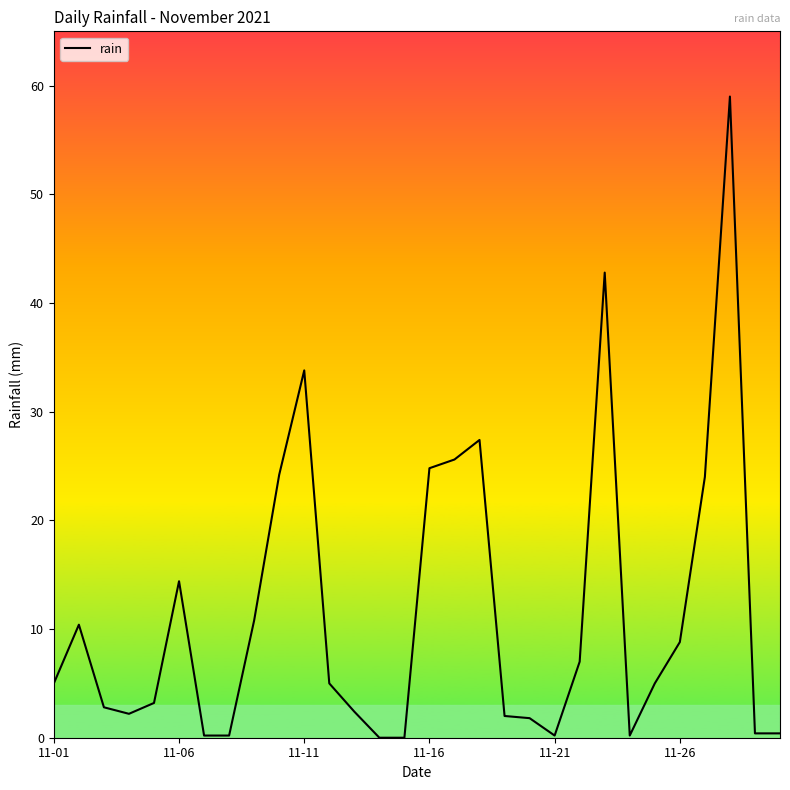

True or false: the data shows 0.2 at 11-21.

True